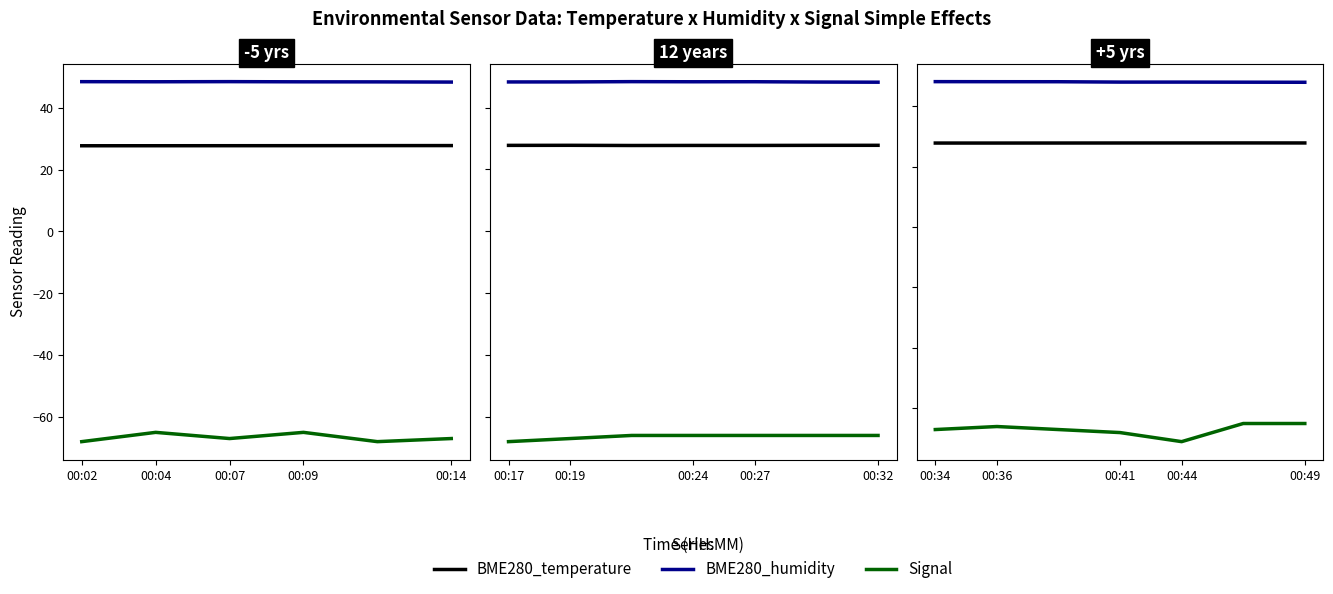

What position from the left is 00:36?

2